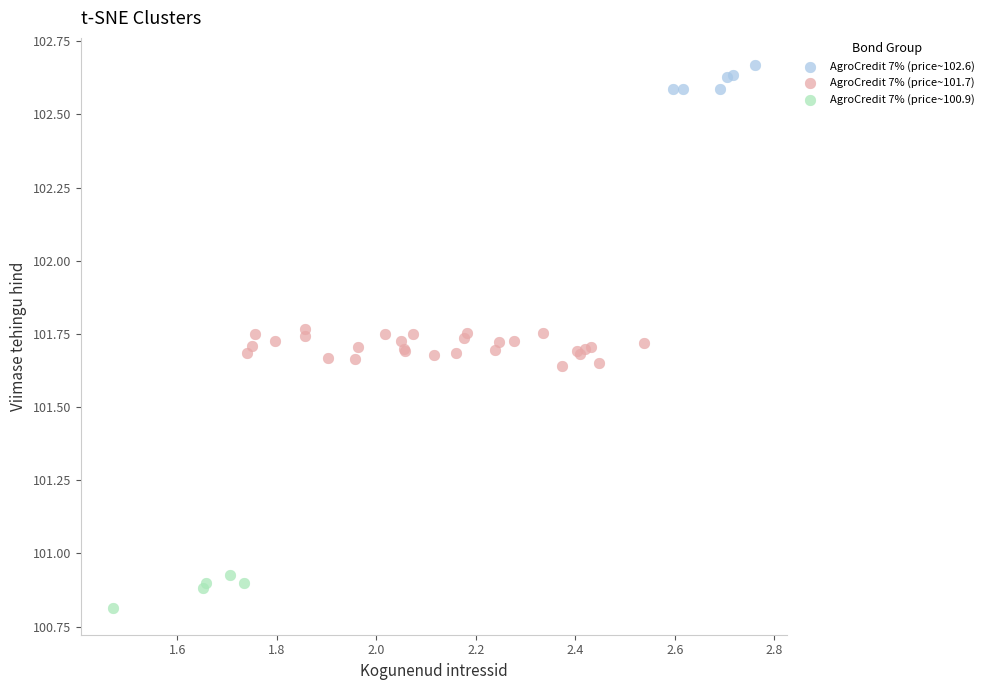

Which series reaches the maximum Y coordinate?

AgroCredit 7% (price~102.6)